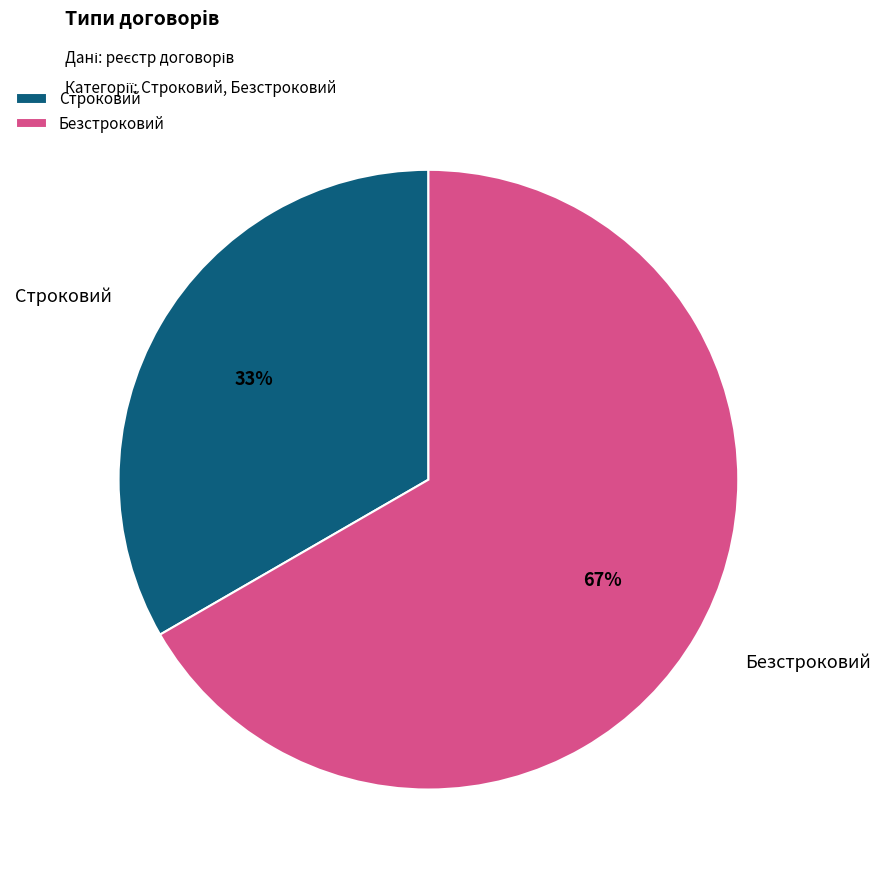

Does Безстроковий account for over 50% of the chart?

Yes